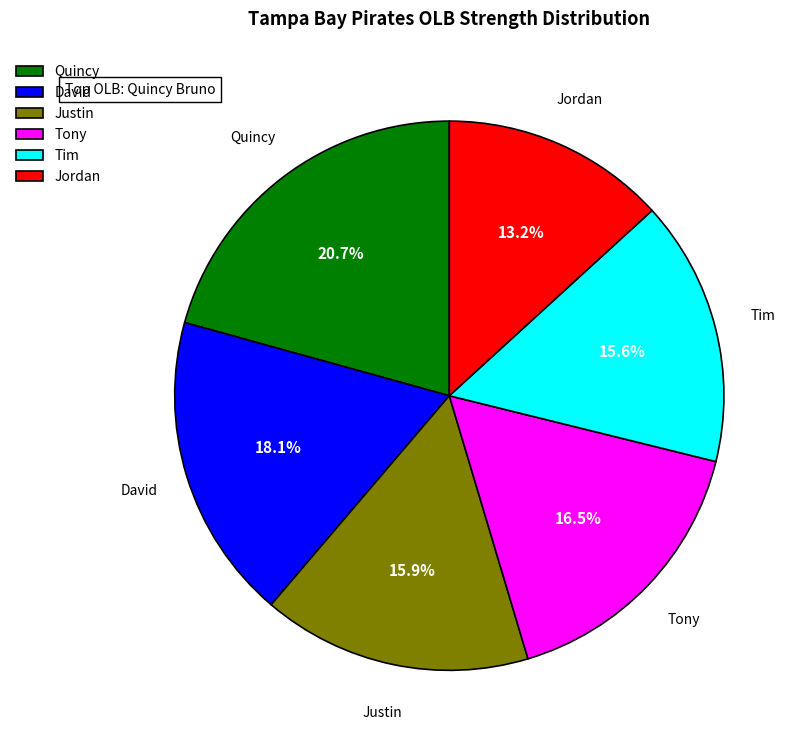

What is the smallest slice in the pie chart?

Jordan